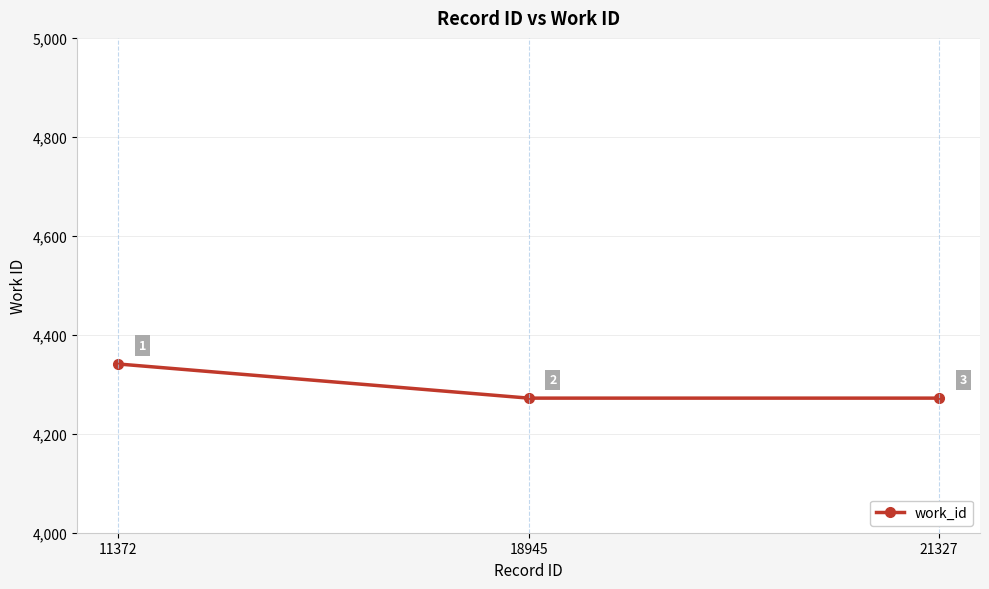

What is the value of the 2nd point from the left?

4272